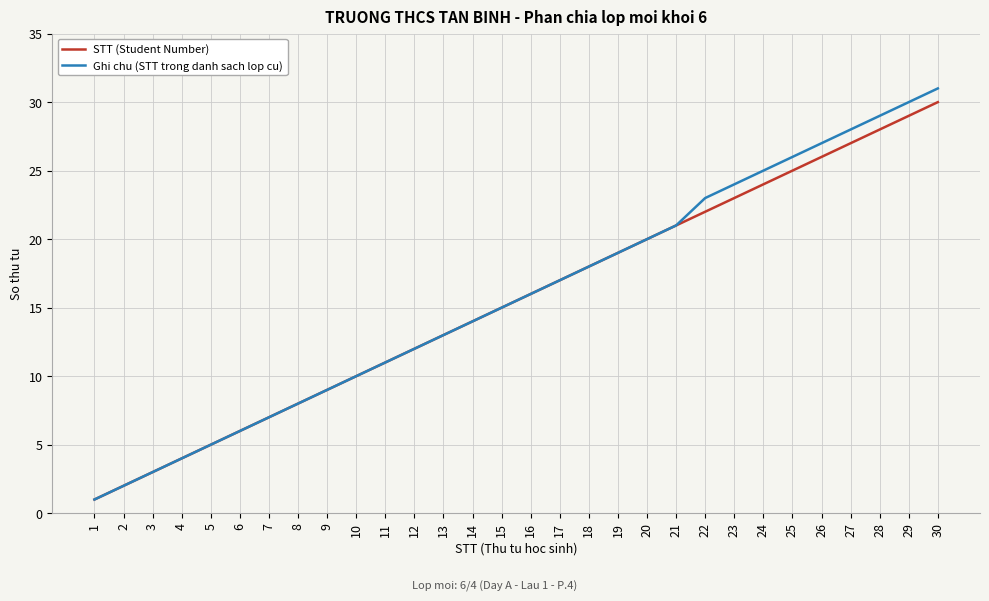

What is the minimum value shown in the chart?

1